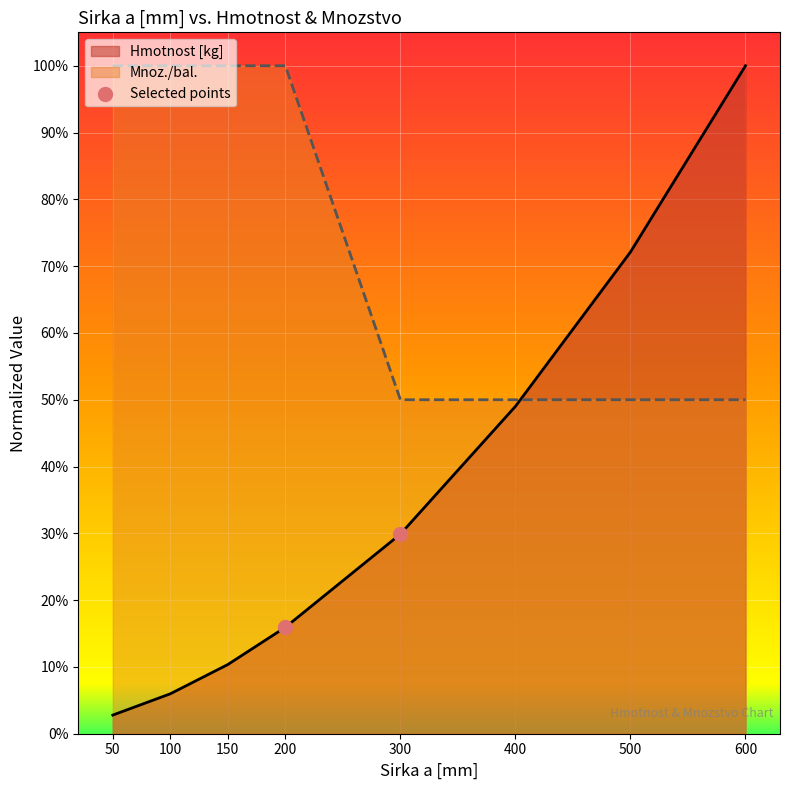

Between 50 and 100, which is larger?

100